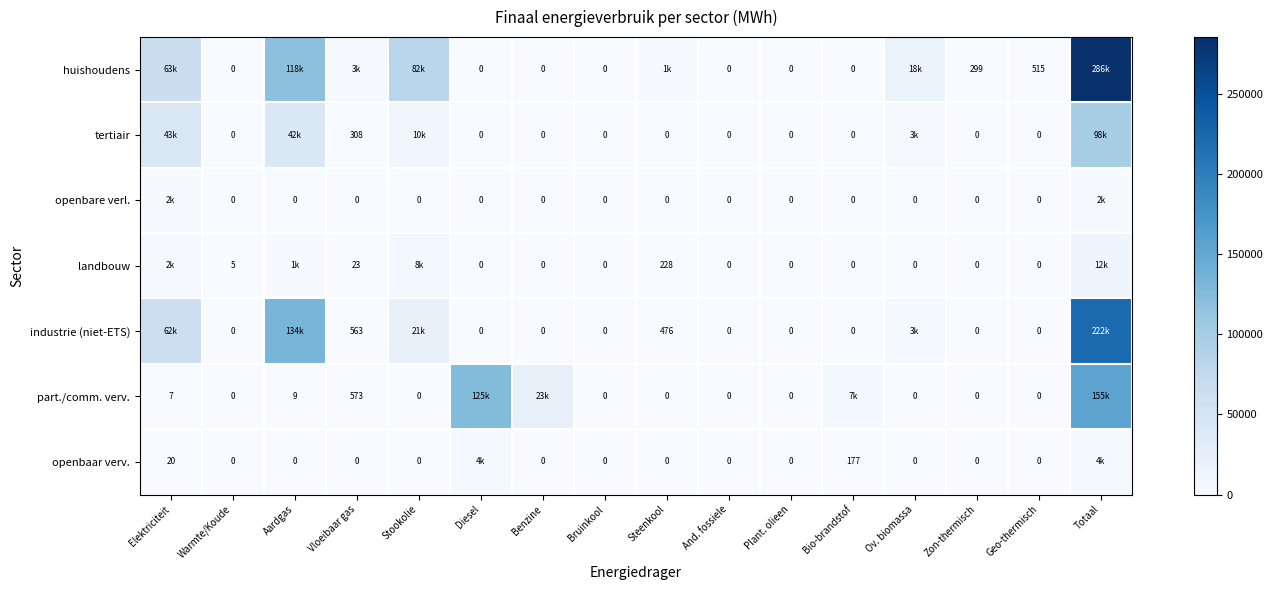

Which label corresponds to the largest value in the chart?

Totaal